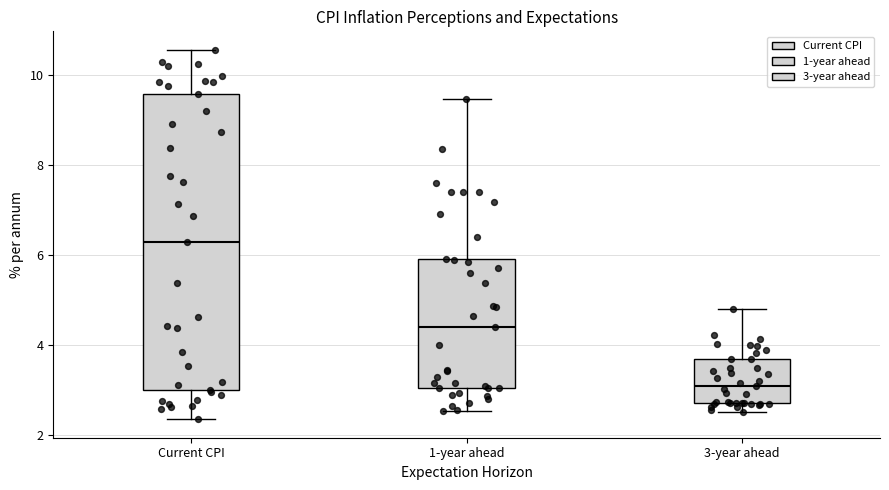

Which box is the tallest, from its lower edge to its upper edge?

Current CPI